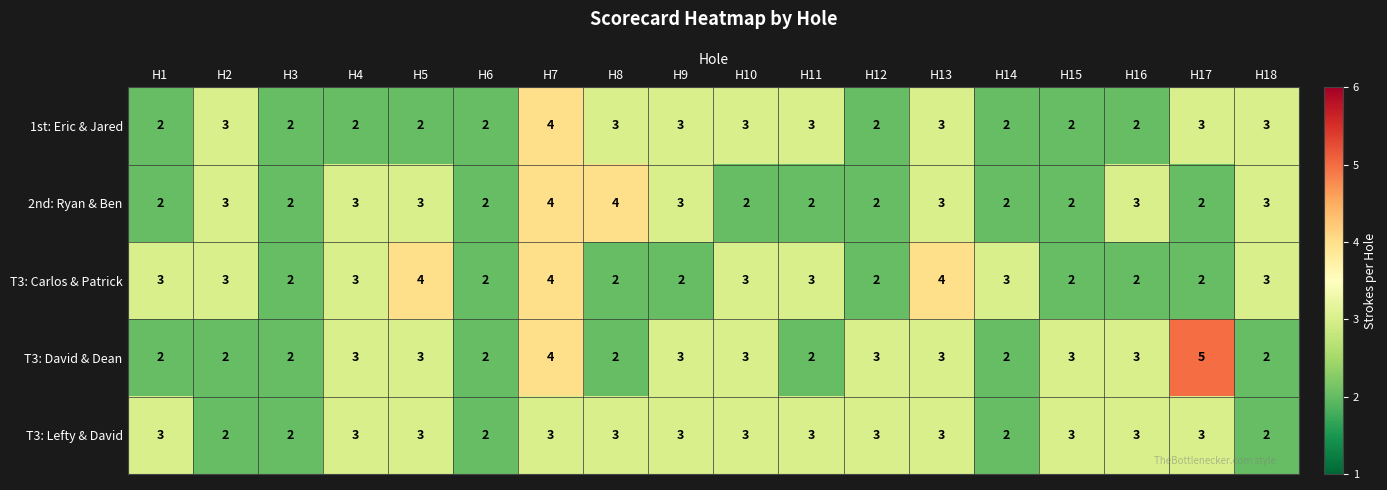

Where is T3: Carlos & Patrick nearest to the value 3?

H1